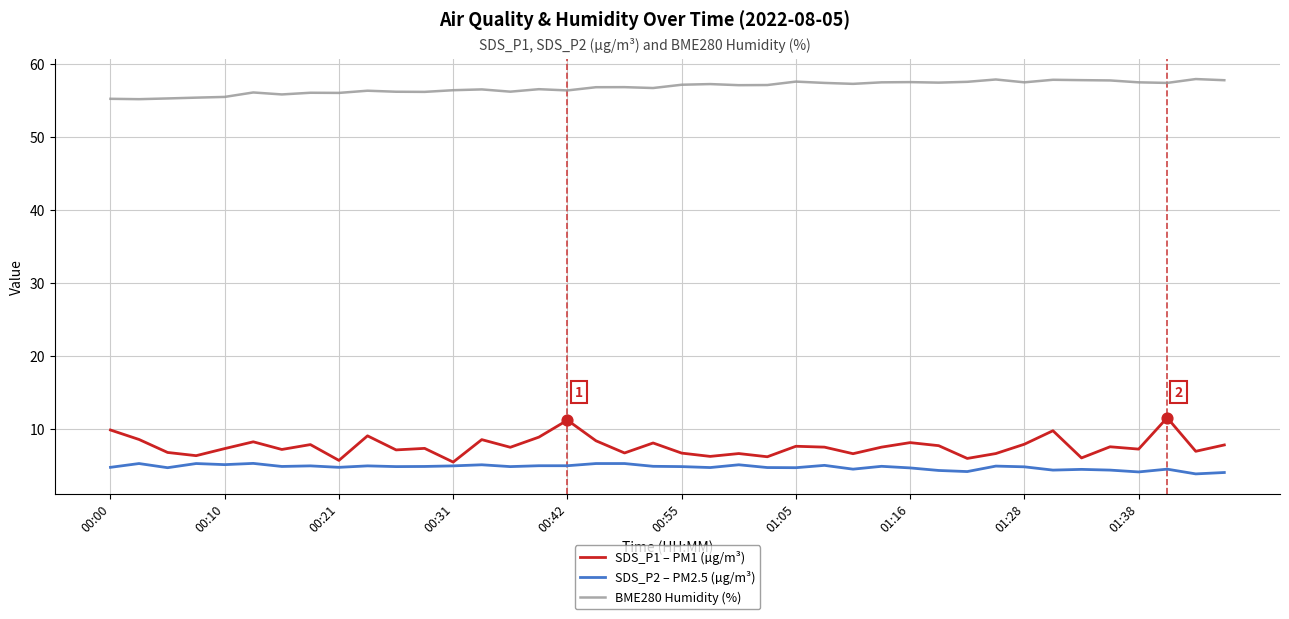

Which series has the largest range (max minus min)?

SDS_P1 – PM1 (µg/m³)